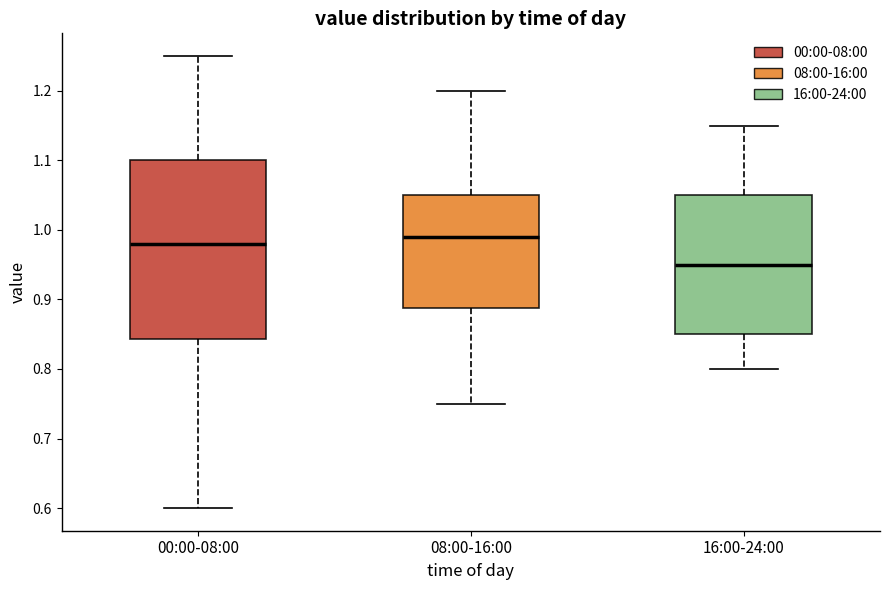

Which box's median line is the highest?

08:00-16:00